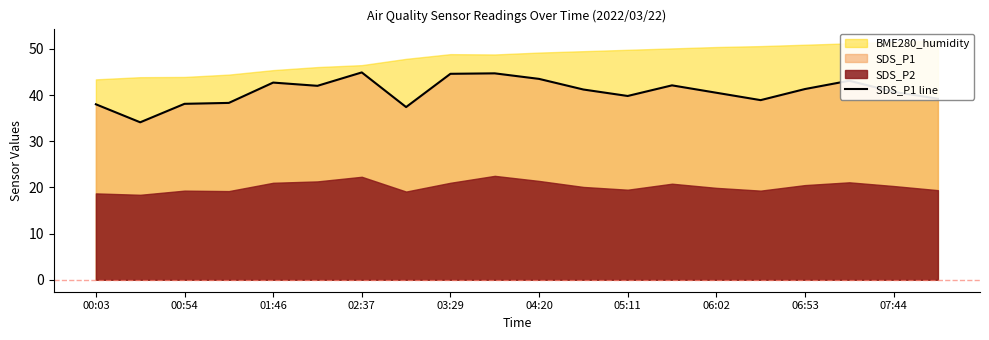

What is the minimum value for SDS_P1 line?

34.1